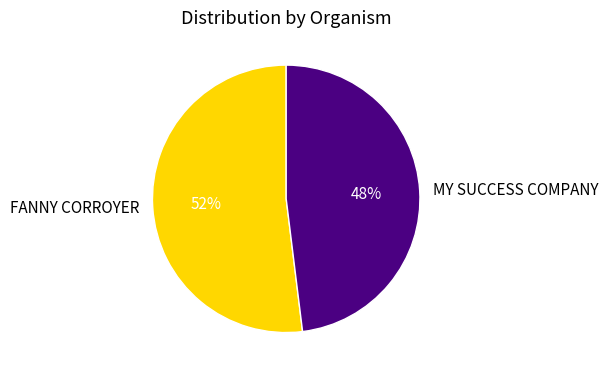

Which slice represents more than half of the pie?

FANNY CORROYER